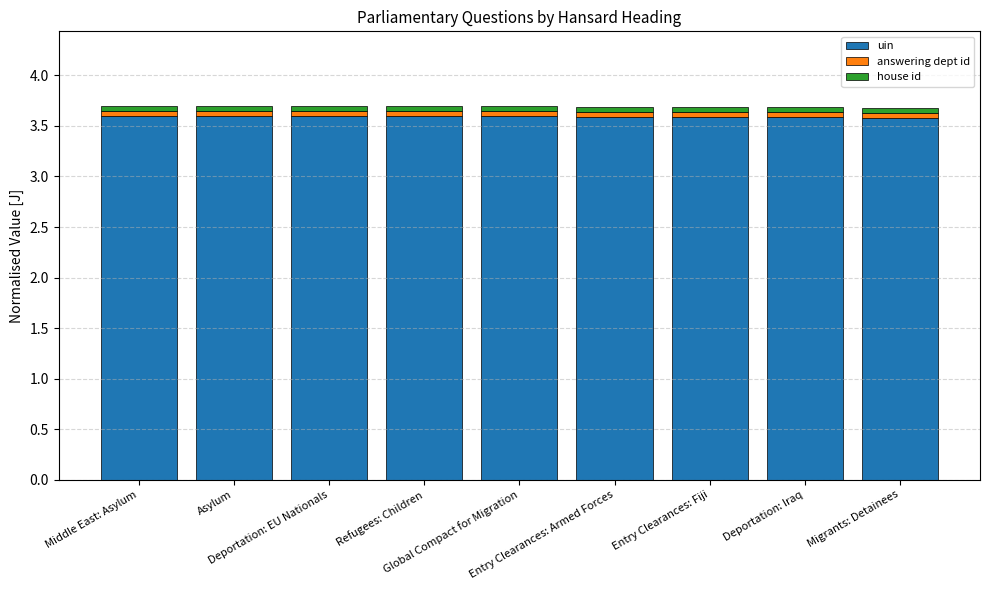

What is the highest value of the uin series?

3.6